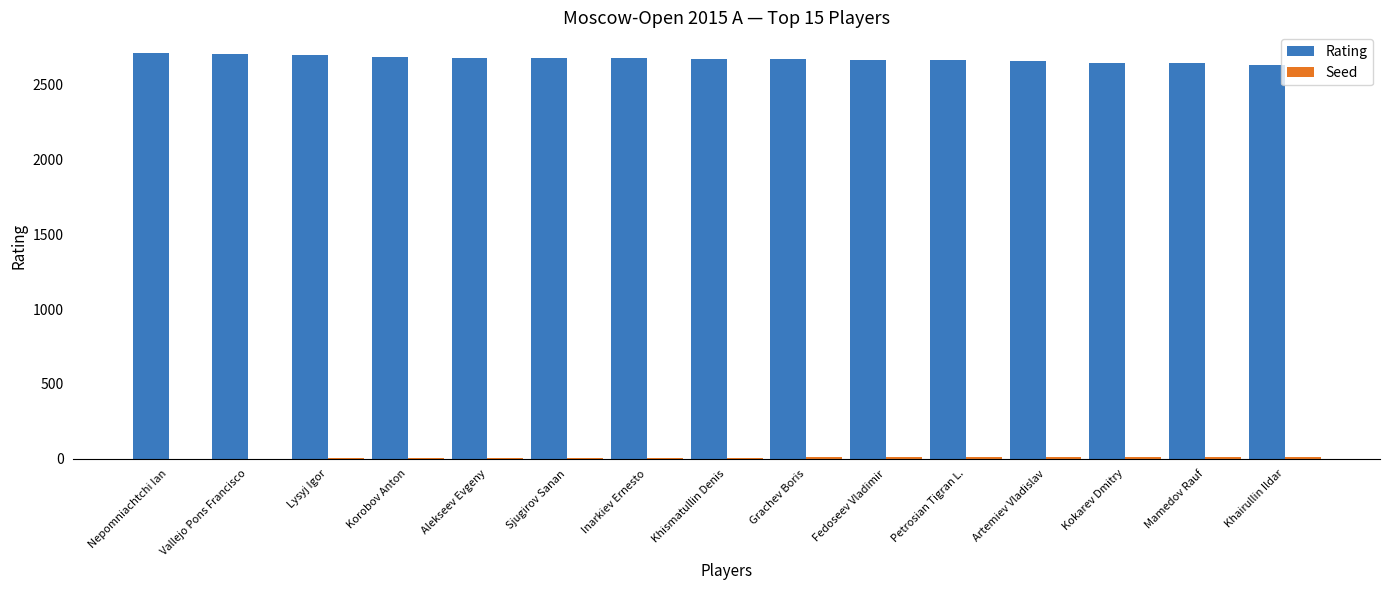

Is it true that Rating equals 2668 at Fedoseev Vladimir?

True